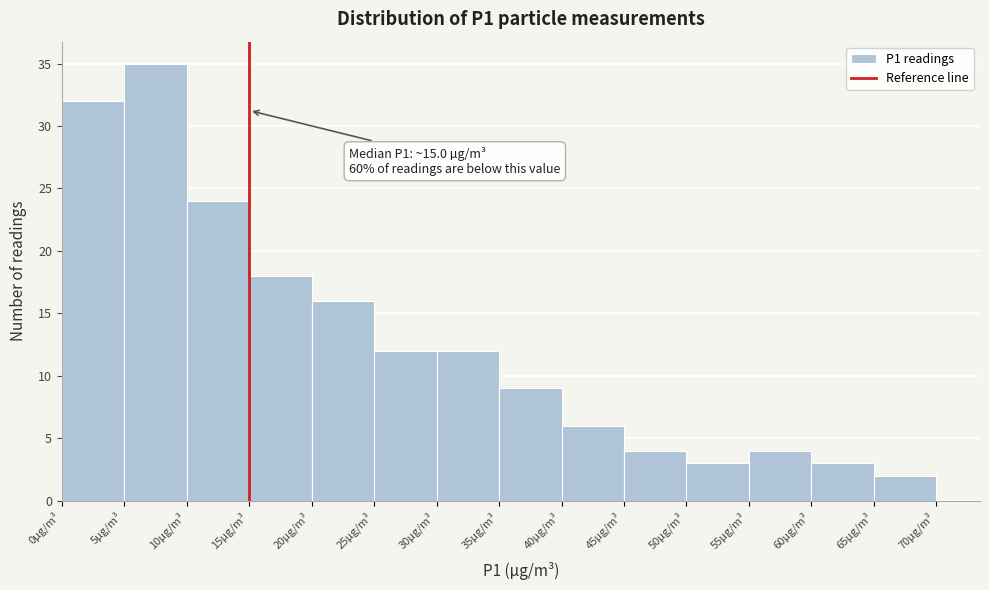

Which range on the x-axis has the tallest bar?

5 to 10